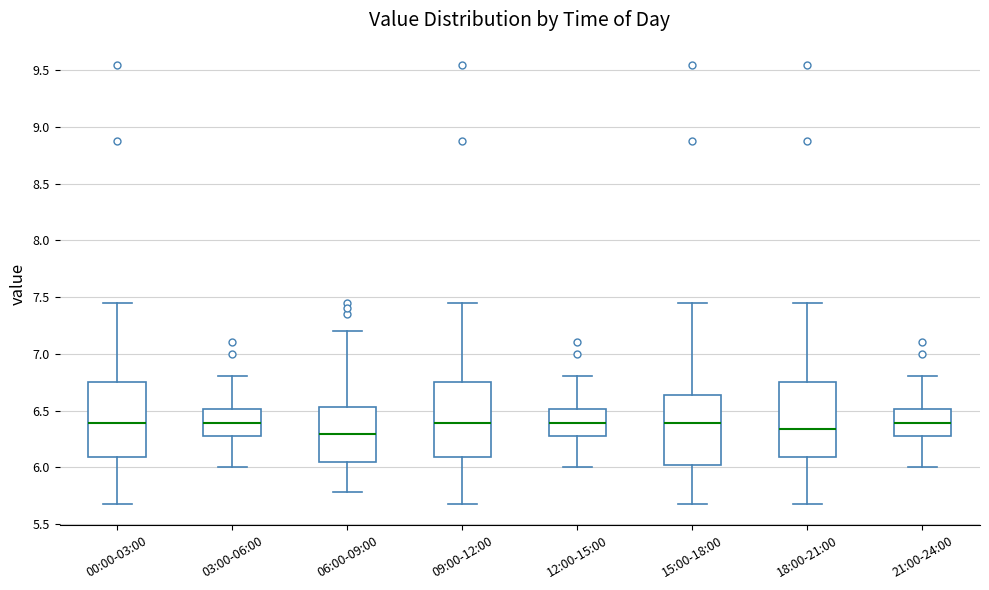

Reading left to right, transcribe this box plot: for each box, give where its median line is, the range the box spans, and where its two whiskers end, as read against the y-axis. The values are not printed on the chart, so give them approximately, as read against the axis.

00:00-03:00: median 6.40, box 6.10 to 6.75, whiskers 5.70 to 7.45
03:00-06:00: median 6.40, box 6.25 to 6.50, whiskers 6.00 to 6.80
06:00-09:00: median 6.30, box 6.05 to 6.55, whiskers 5.80 to 7.20
09:00-12:00: median 6.40, box 6.10 to 6.75, whiskers 5.70 to 7.45
12:00-15:00: median 6.40, box 6.25 to 6.50, whiskers 6.00 to 6.80
15:00-18:00: median 6.40, box 6.00 to 6.65, whiskers 5.70 to 7.45
18:00-21:00: median 6.35, box 6.10 to 6.75, whiskers 5.70 to 7.45
21:00-24:00: median 6.40, box 6.25 to 6.50, whiskers 6.00 to 6.80